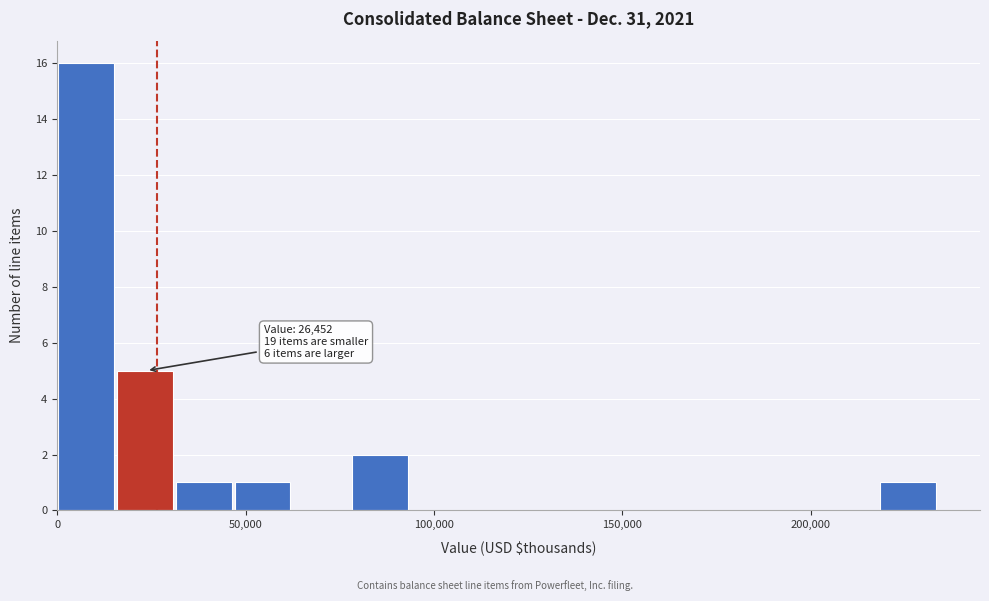

Around what value on the x-axis is the tallest bar? Give the approximate position of its centre, as read against the axis.

10000